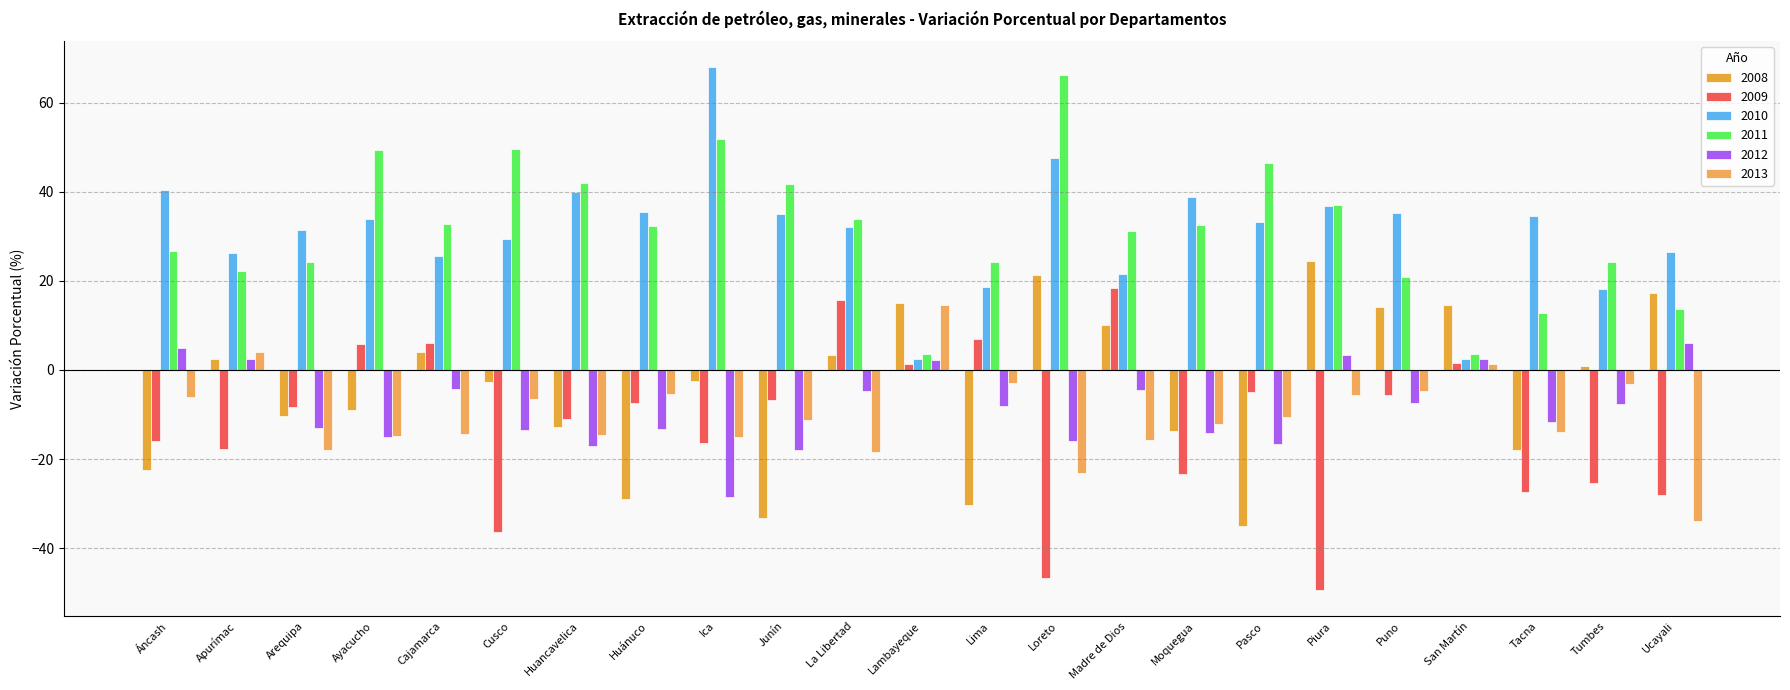

Between Junín and Moquegua, which is larger?

Moquegua